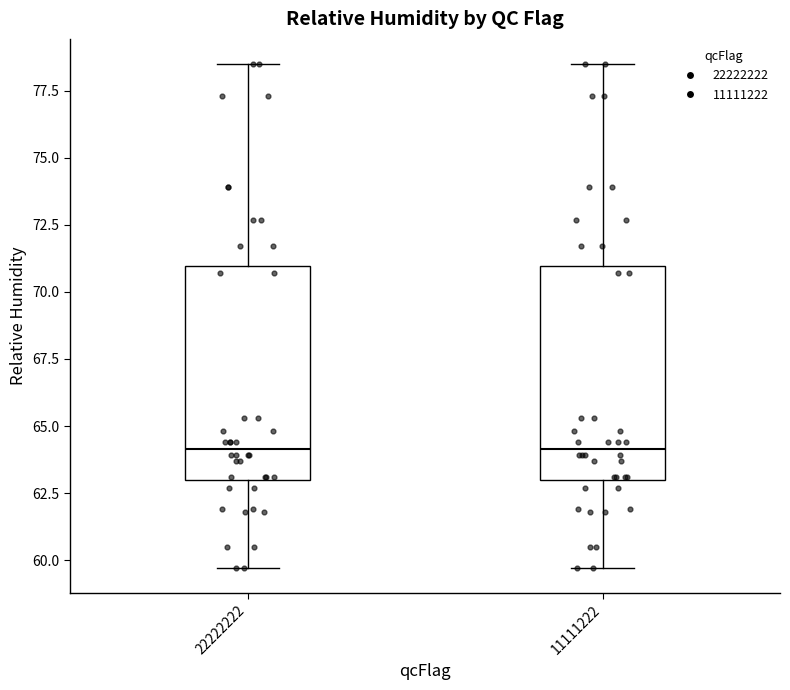

Where is the upper edge of the box at x = 11111222 on the y-axis? The values are not printed on the chart, so give them approximately, as read against the axis.

71.0